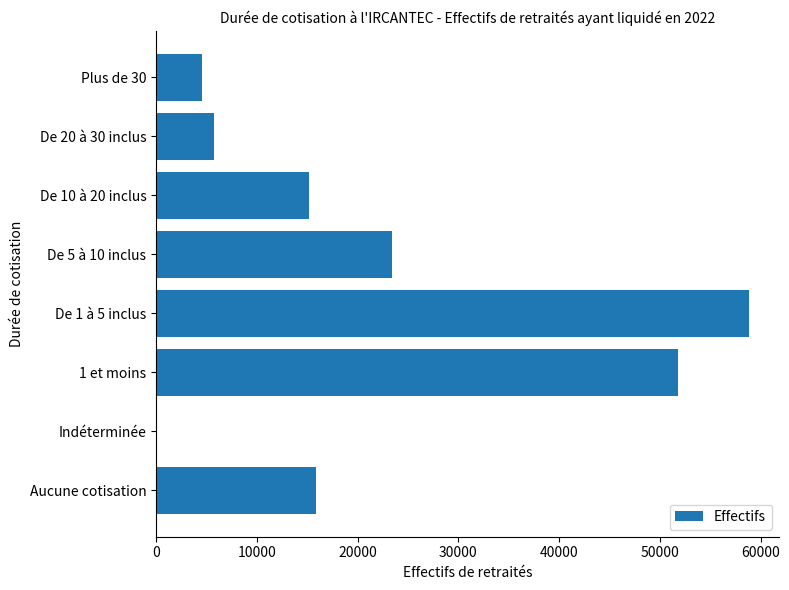

What is the maximum value shown in the chart?

58840